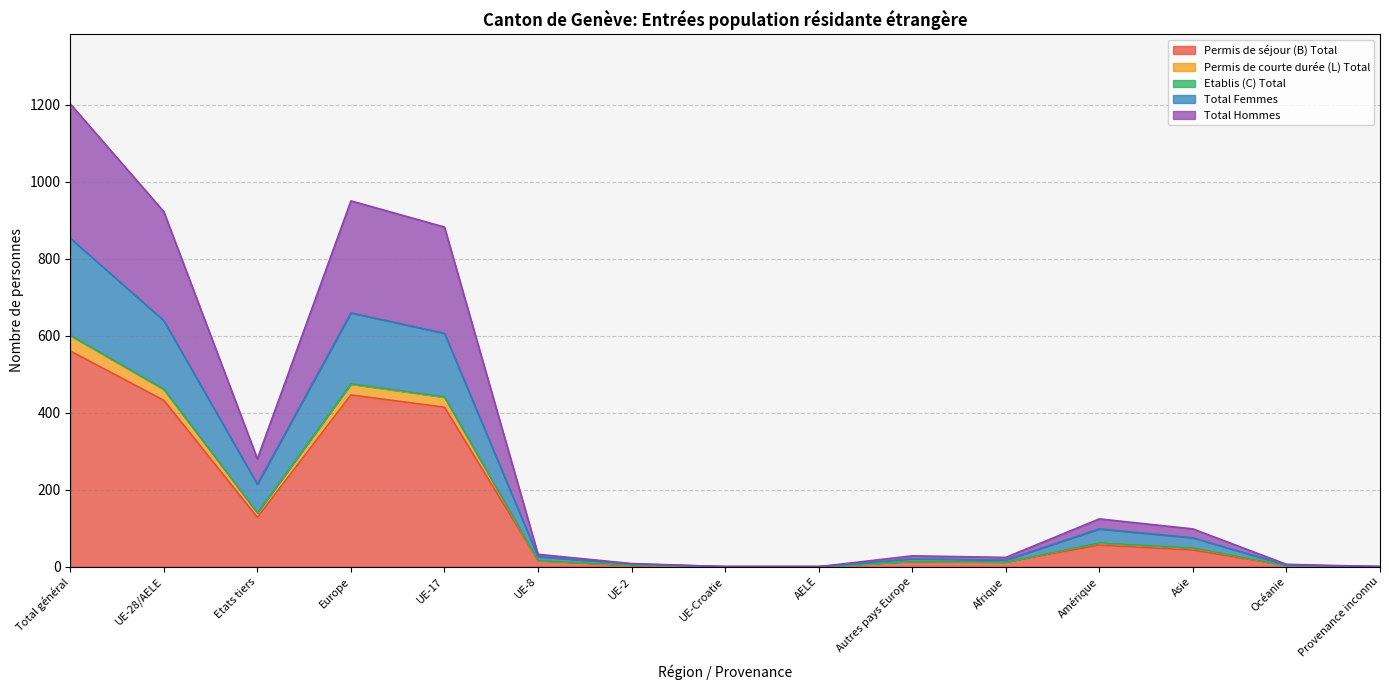

The Permis de séjour (B) Total series shows 43 at Asie. True or false?

True